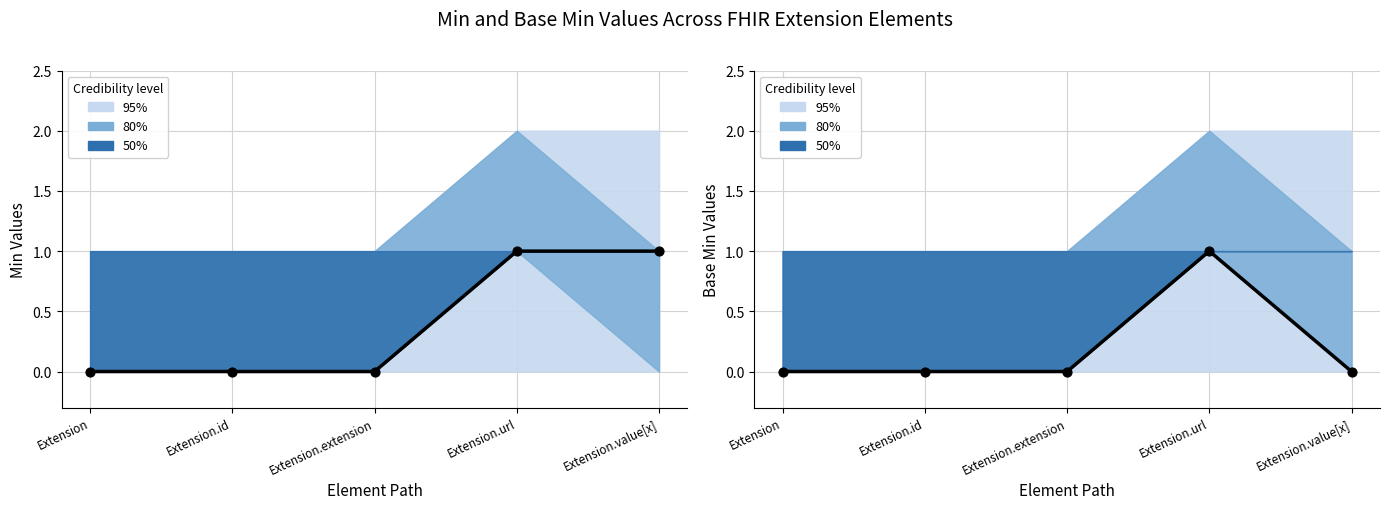

Which series reaches the maximum Y coordinate?

Min